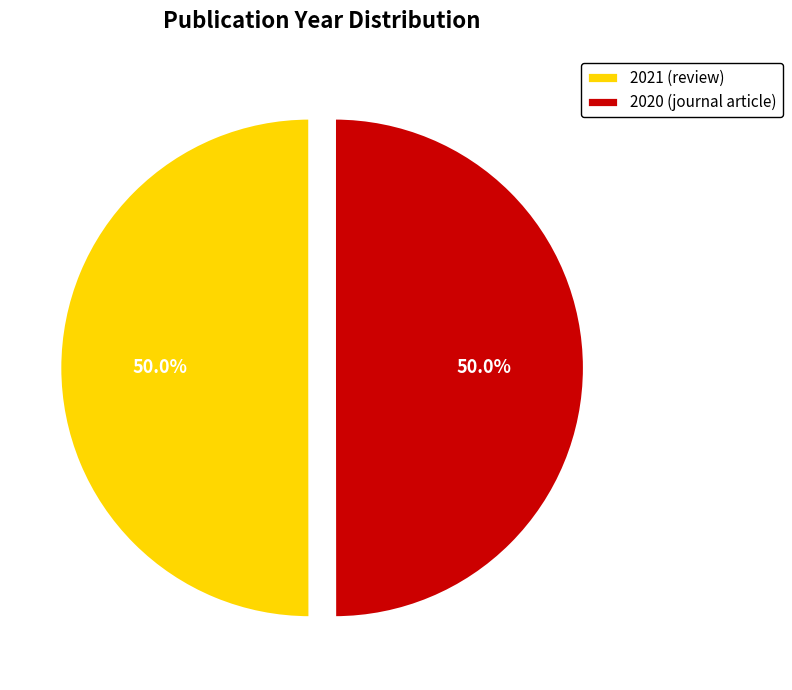

What is the ratio of the value at 2021 (review) to the value at 2020 (journal article)?

1.0